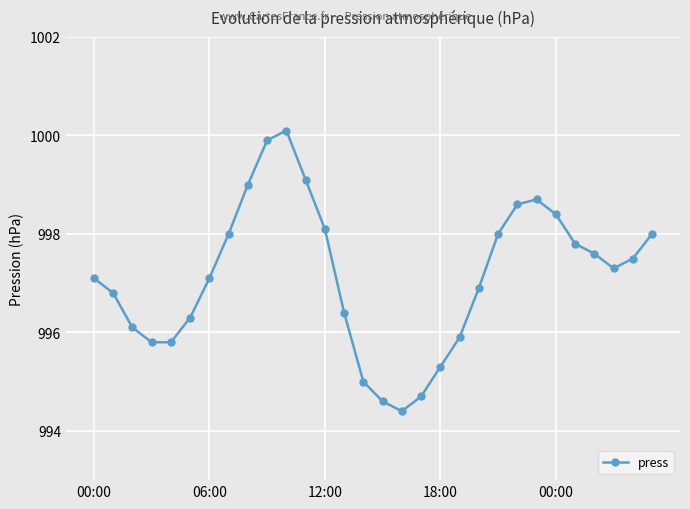

How many interior local peaks (higher than both neighbors) does the data have?

2